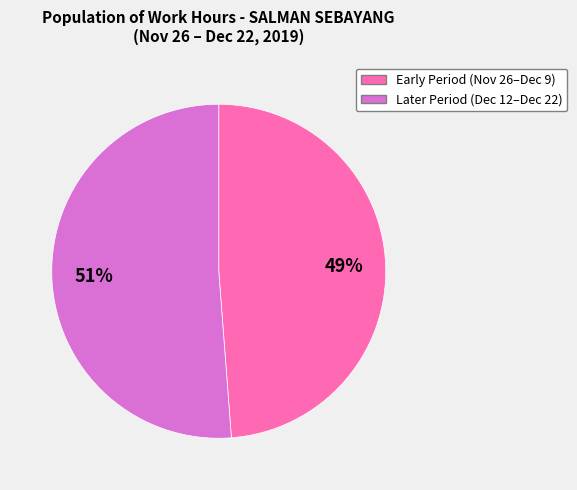

To the nearest percent, what is the difference between the largest and smallest slice percentages?

2%